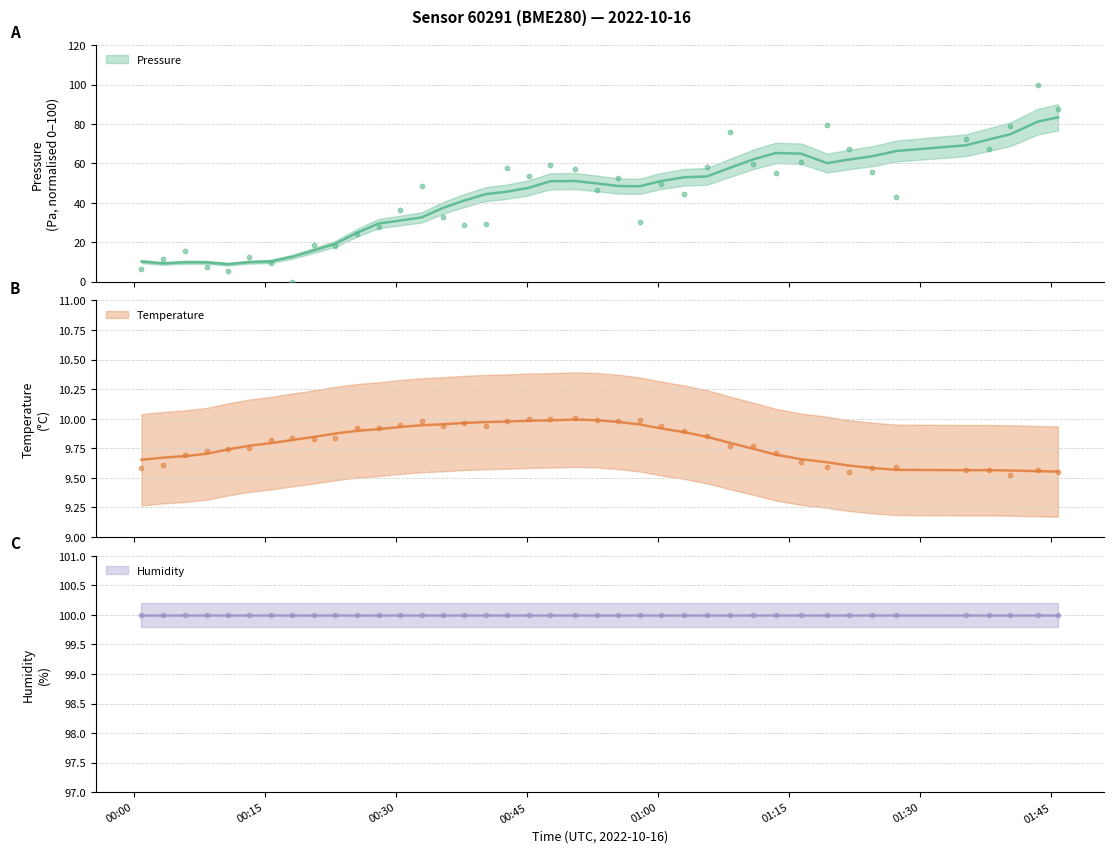

Is the value of pressure (trend) at 23 greater than the value of temperature (trend) at 16?

Yes